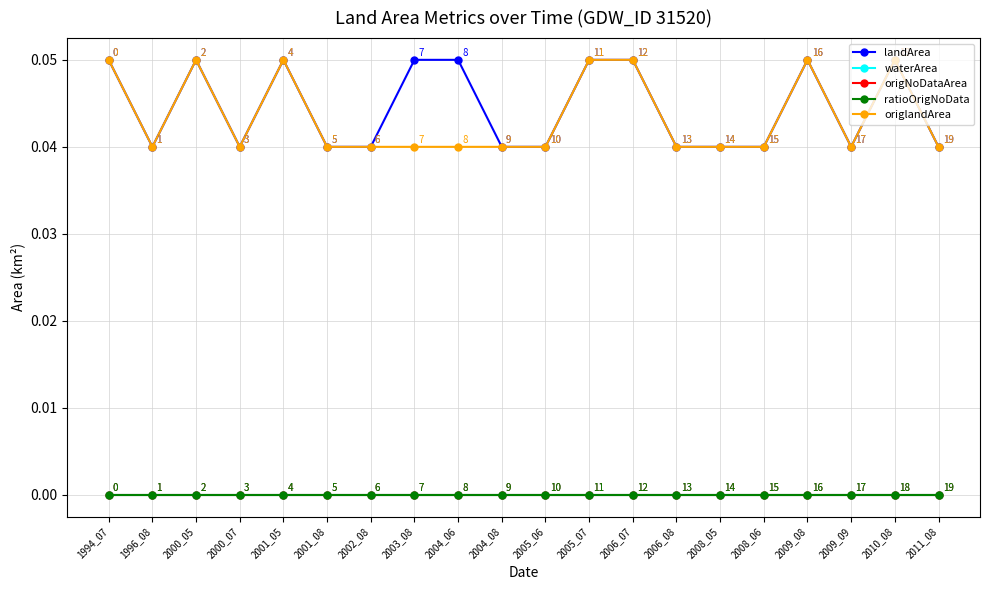

Which series changed the most between 2008_06 and 2009_08?

landArea